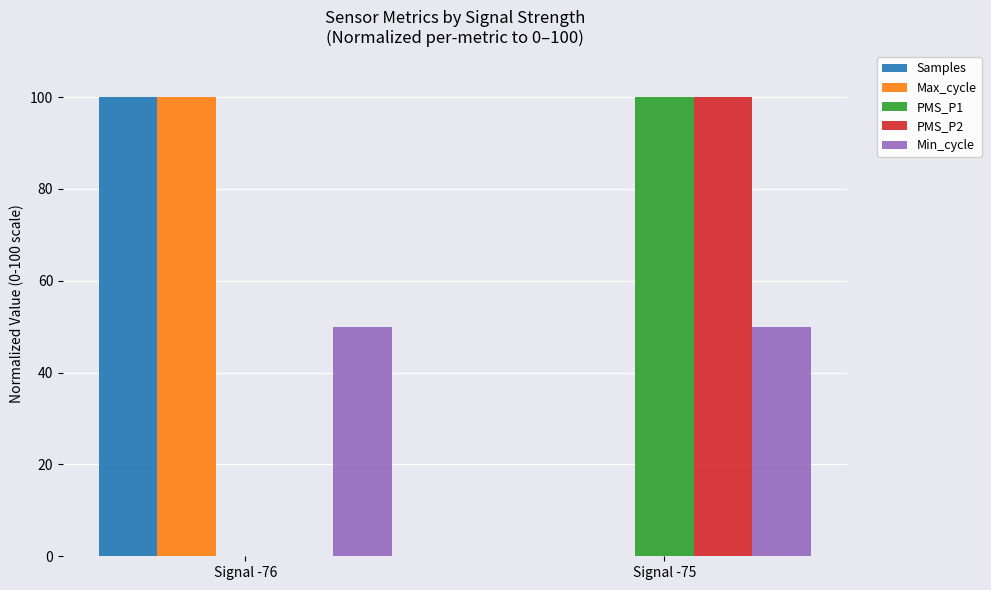

What is the difference between the PMS_P2 values at Signal -75 and Signal -76?

100